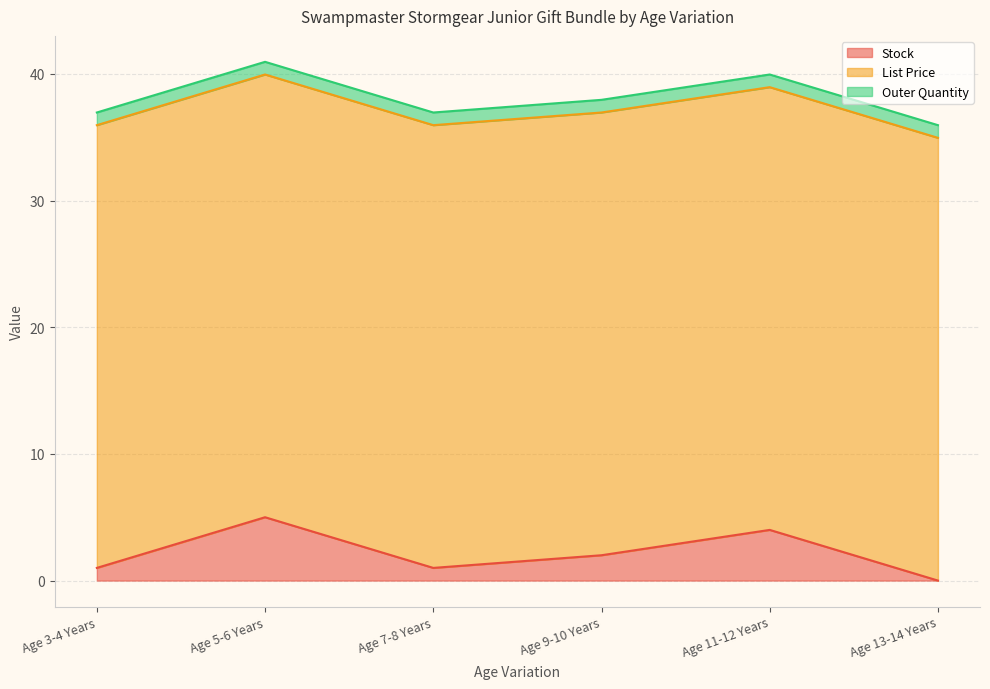

What position from the left is Age 5-6 Years?

2